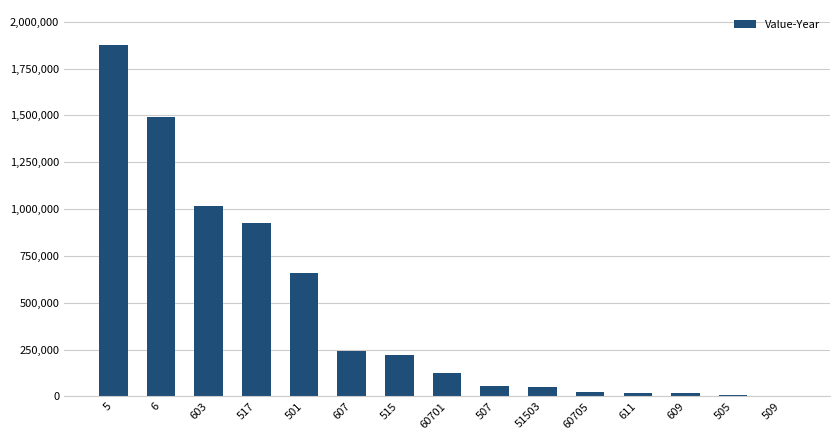

The chart shows a value of 3752 at 509. True or false?

True